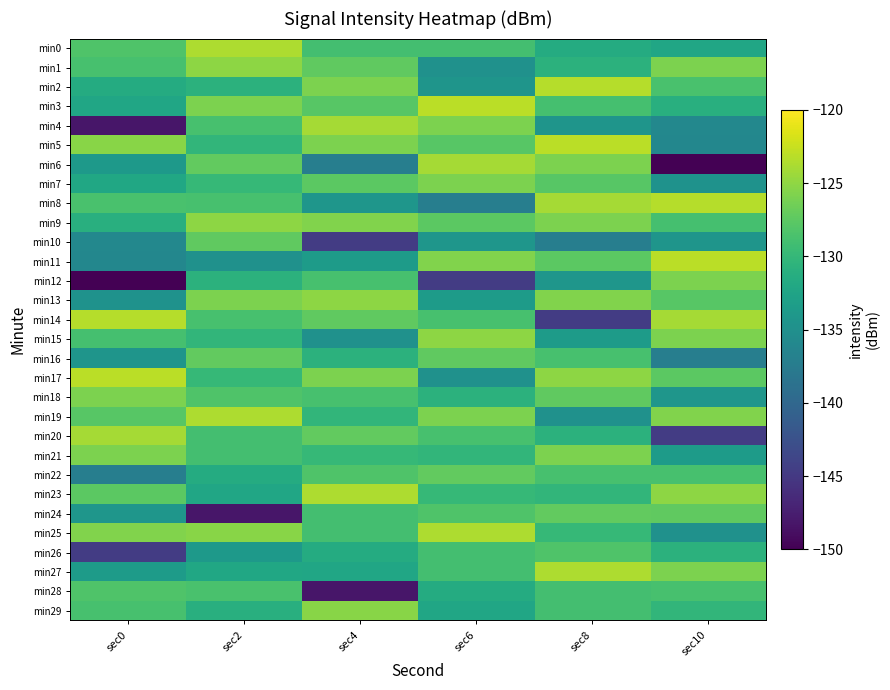

Which label corresponds to the largest value in the chart?

sec6